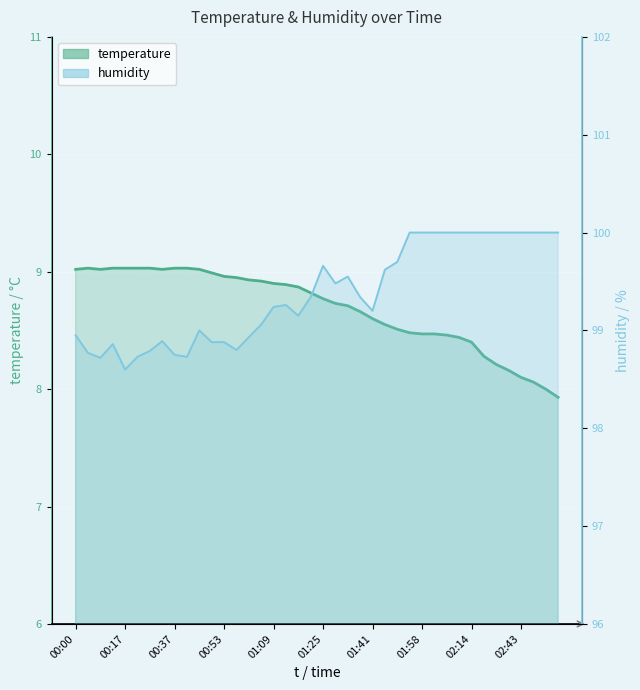

At how many categories does at least one series exceed 48?

40